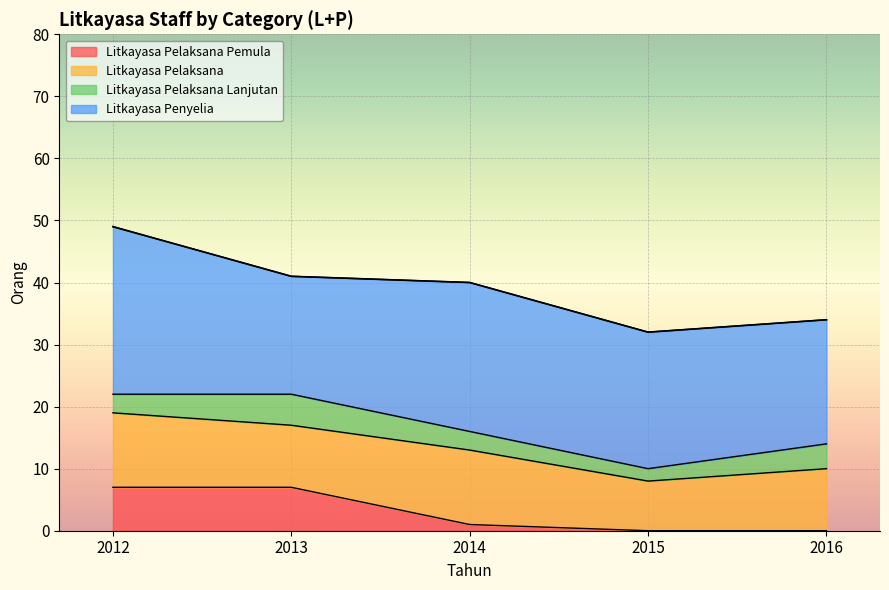

Which category has the highest value in the Litkayasa Pelaksana Lanjutan series?

2013